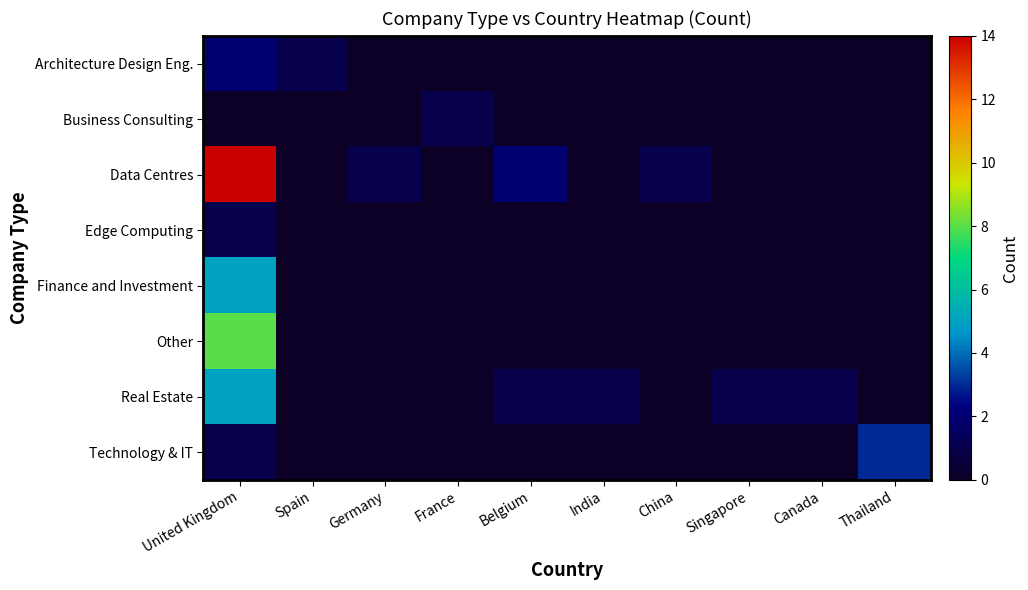

Count the number of categories in the chart.

10